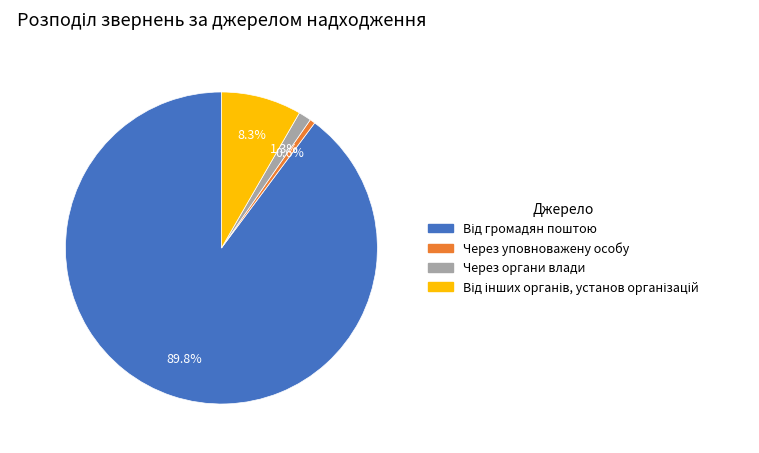

Is there any slice that represents more than half of the pie?

Yes